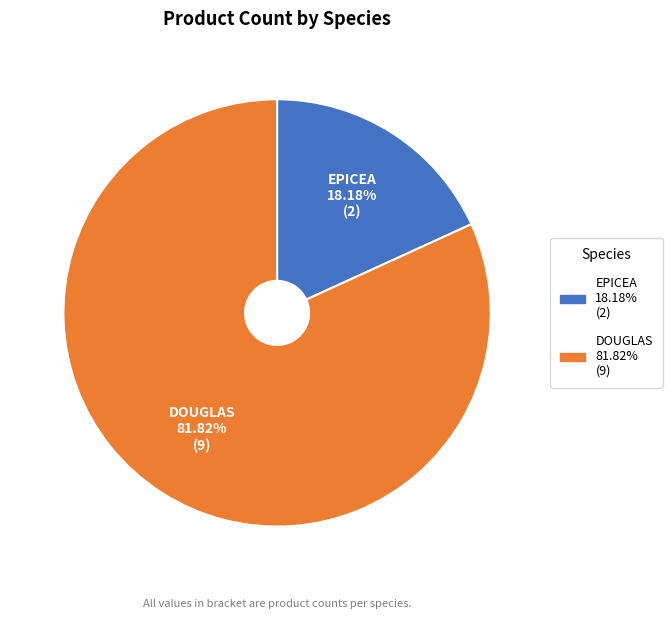

What is the total percentage of DOUGLAS and EPICEA?

100.0%